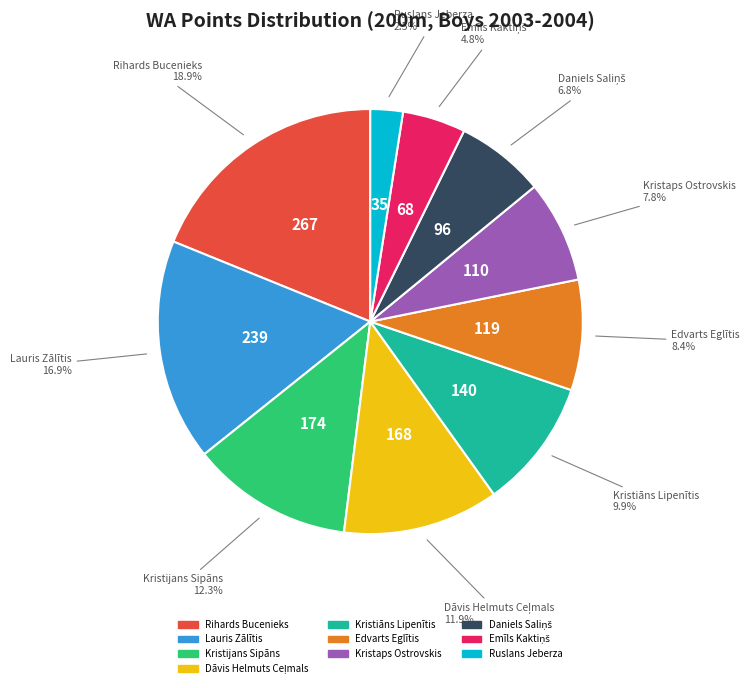

How much of the chart is everything except Edvarts Eglītis?

91.6%